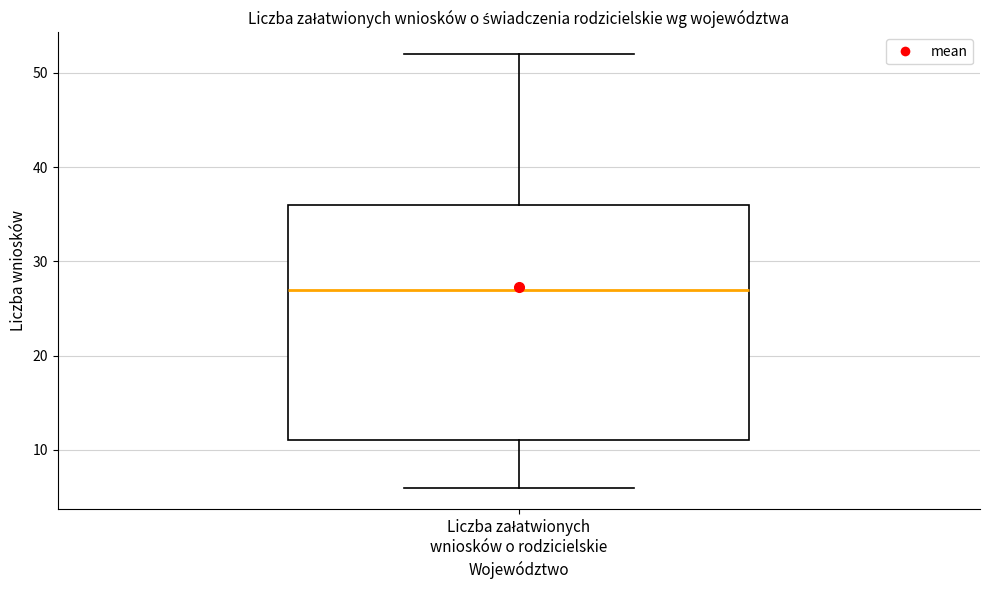

Transcribe this box plot: give where the median line is, the range the box spans, and where the two whiskers end, as read against the y-axis. The values are not printed on the chart, so give them approximately, as read against the axis.

median 27, box 11 to 36, whiskers 6 to 52